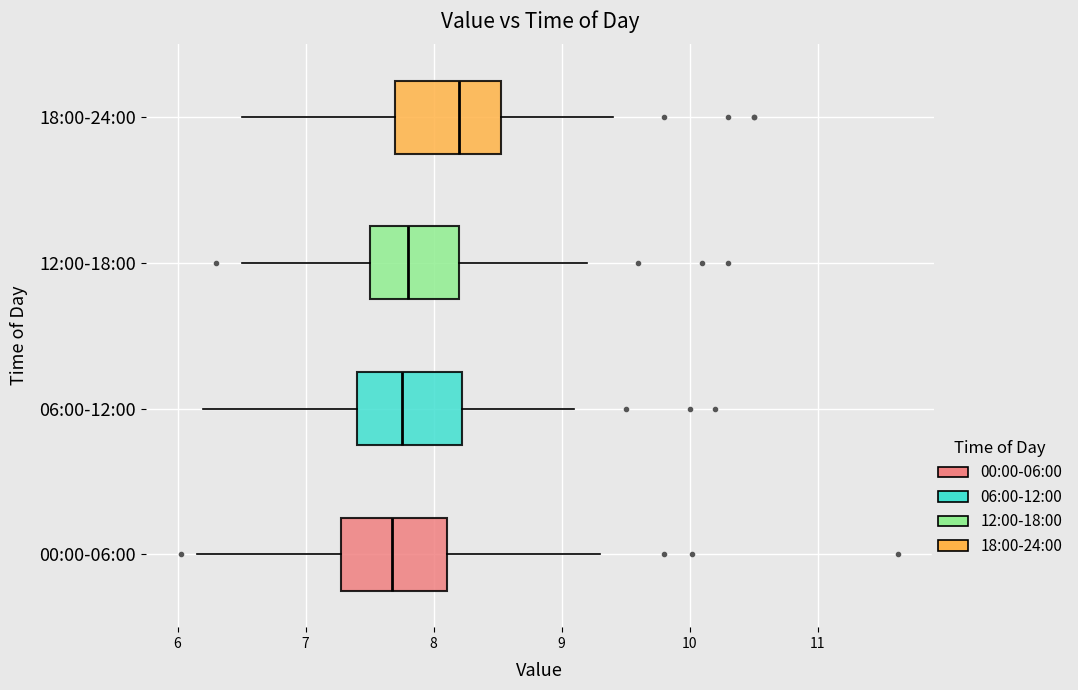

Reading bottom to top, read every box against the x-axis: the position of its median line, the range the box covers, and the ends of its whiskers. The values are not printed on the chart, so give them approximately, as read against the axis.

00:00-06:00: median 7.7, box 7.3 to 8.1, whiskers 6.2 to 9.3
06:00-12:00: median 7.8, box 7.4 to 8.2, whiskers 6.2 to 9.1
12:00-18:00: median 7.8, box 7.5 to 8.2, whiskers 6.5 to 9.2
18:00-24:00: median 8.2, box 7.7 to 8.5, whiskers 6.5 to 9.4